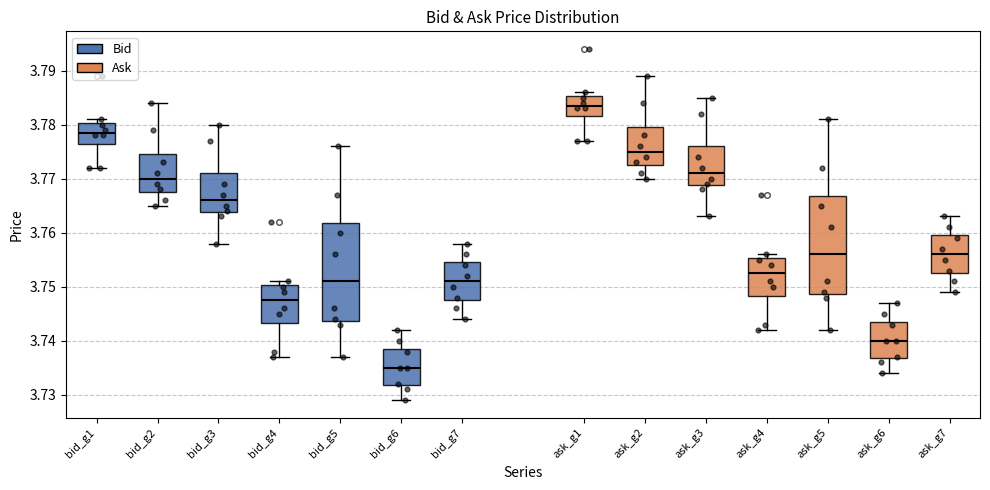

Reading left to right, transcribe this box plot: for each box, give where its median line is, the range the box spans, and where its two whiskers end, as read against the y-axis. The values are not printed on the chart, so give them approximately, as read against the axis.

bid_g1: median 3.779, box 3.777 to 3.780, whiskers 3.772 to 3.781
bid_g2: median 3.770, box 3.768 to 3.775, whiskers 3.765 to 3.784
bid_g3: median 3.766, box 3.764 to 3.771, whiskers 3.758 to 3.780
bid_g4: median 3.748, box 3.743 to 3.750, whiskers 3.737 to 3.751
bid_g5: median 3.751, box 3.744 to 3.762, whiskers 3.737 to 3.776
bid_g6: median 3.735, box 3.732 to 3.739, whiskers 3.729 to 3.742
bid_g7: median 3.751, box 3.748 to 3.755, whiskers 3.744 to 3.758
ask_g1: median 3.784, box 3.782 to 3.785, whiskers 3.777 to 3.786
ask_g2: median 3.775, box 3.773 to 3.780, whiskers 3.770 to 3.789
ask_g3: median 3.771, box 3.769 to 3.776, whiskers 3.763 to 3.785
ask_g4: median 3.753, box 3.748 to 3.755, whiskers 3.742 to 3.756
ask_g5: median 3.756, box 3.749 to 3.767, whiskers 3.742 to 3.781
ask_g6: median 3.740, box 3.737 to 3.744, whiskers 3.734 to 3.747
ask_g7: median 3.756, box 3.753 to 3.760, whiskers 3.749 to 3.763